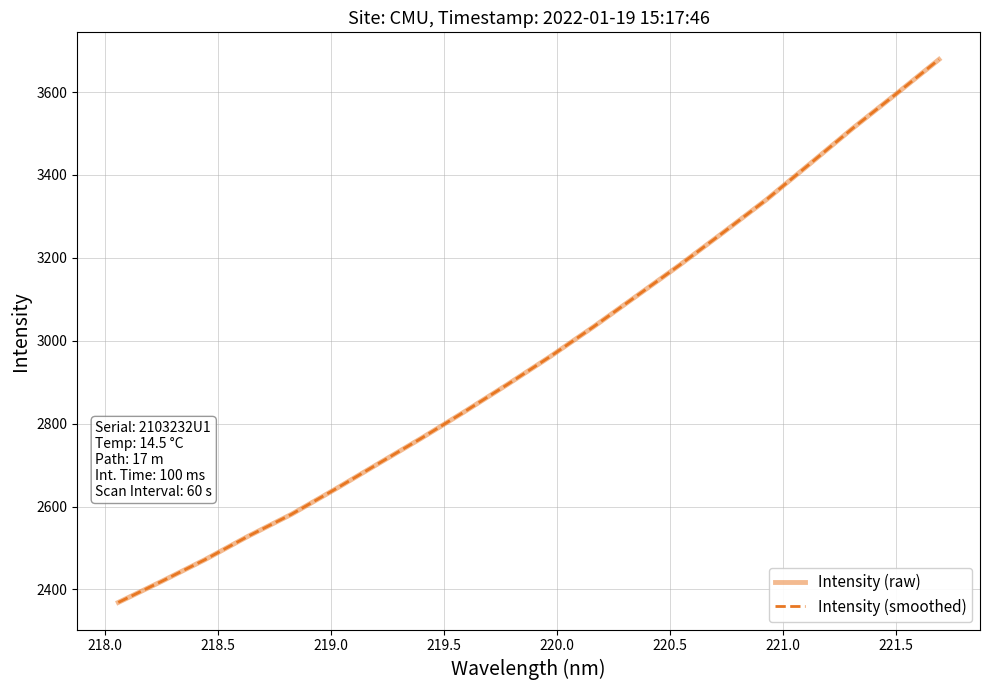

Is this an area chart (filled region under the line)?

No